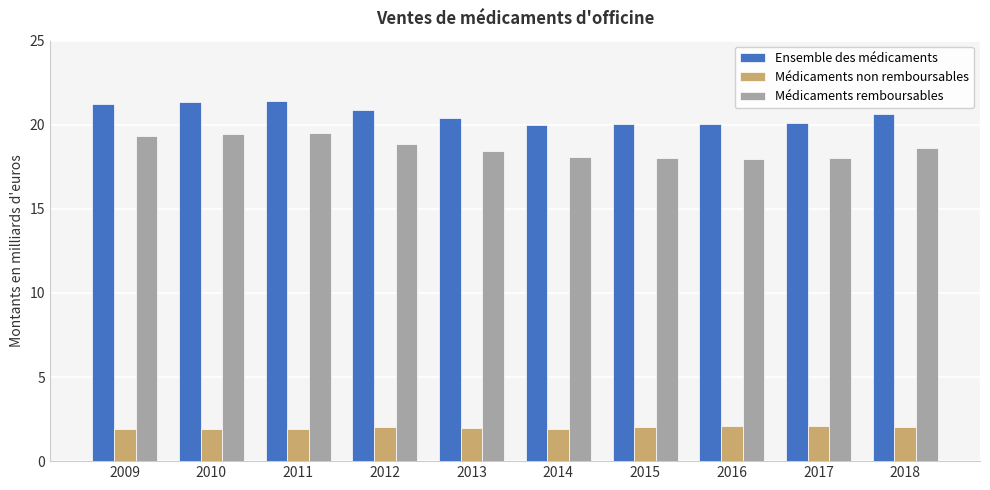

Rank the series at 2016 from lowest to highest value.

Médicaments non remboursables, Médicaments remboursables, Ensemble des médicaments